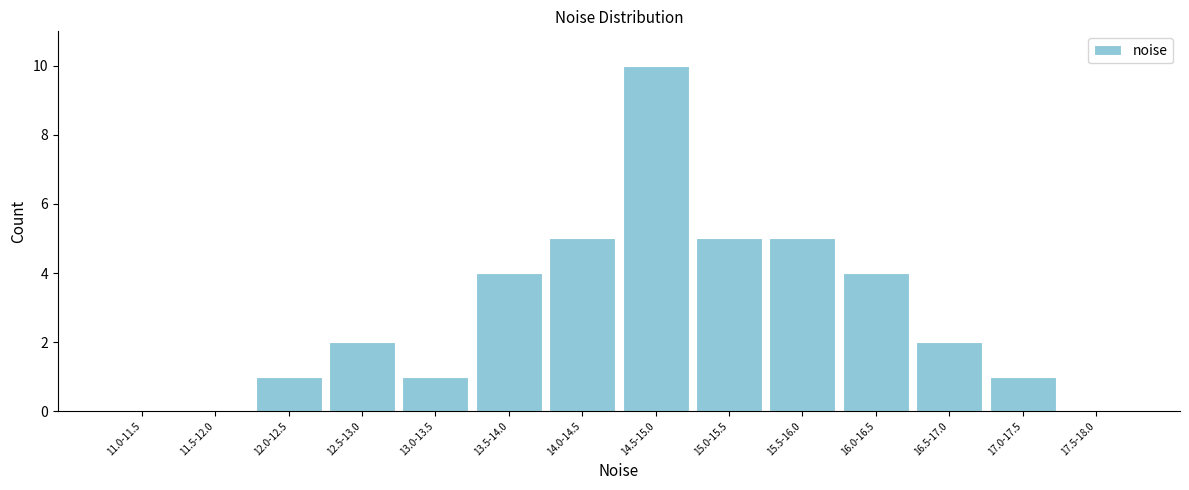

Reading left to right, list all the values displayed in this chart.

11.0-11.5=0	11.5-12.0=0	12.0-12.5=1	12.5-13.0=2	13.0-13.5=1	13.5-14.0=4	14.0-14.5=5	14.5-15.0=10	15.0-15.5=5	15.5-16.0=5	16.0-16.5=4	16.5-17.0=2	17.0-17.5=1	17.5-18.0=0